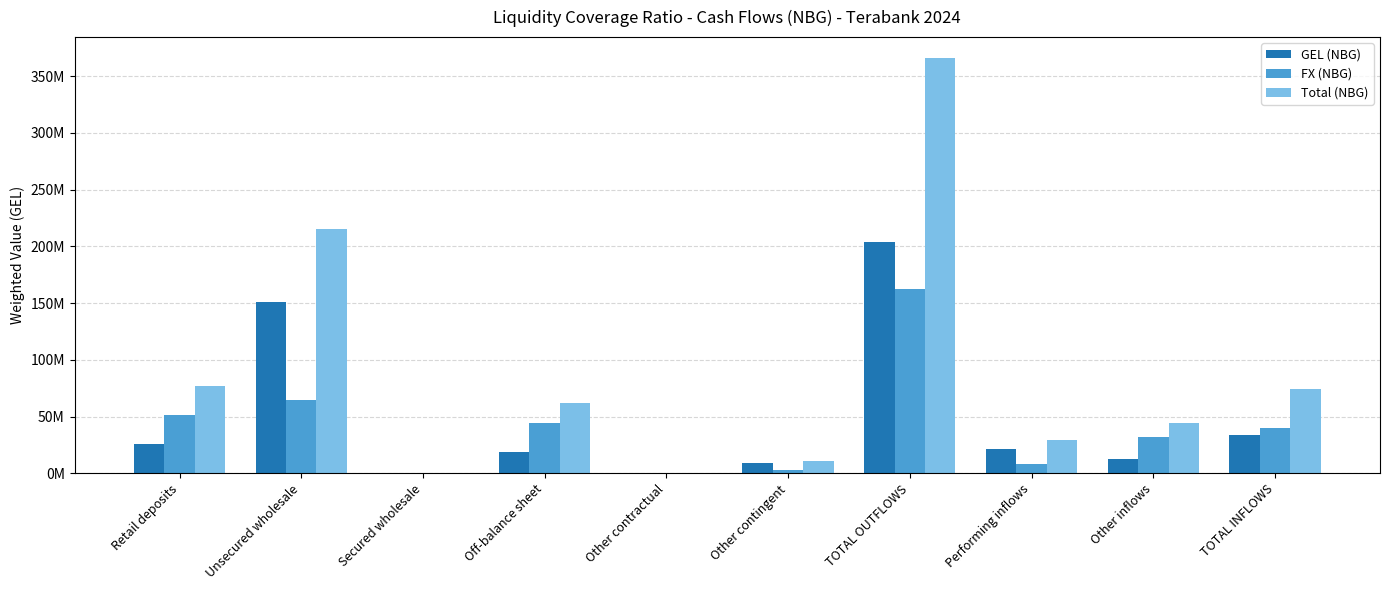

Are the bars horizontal?

No